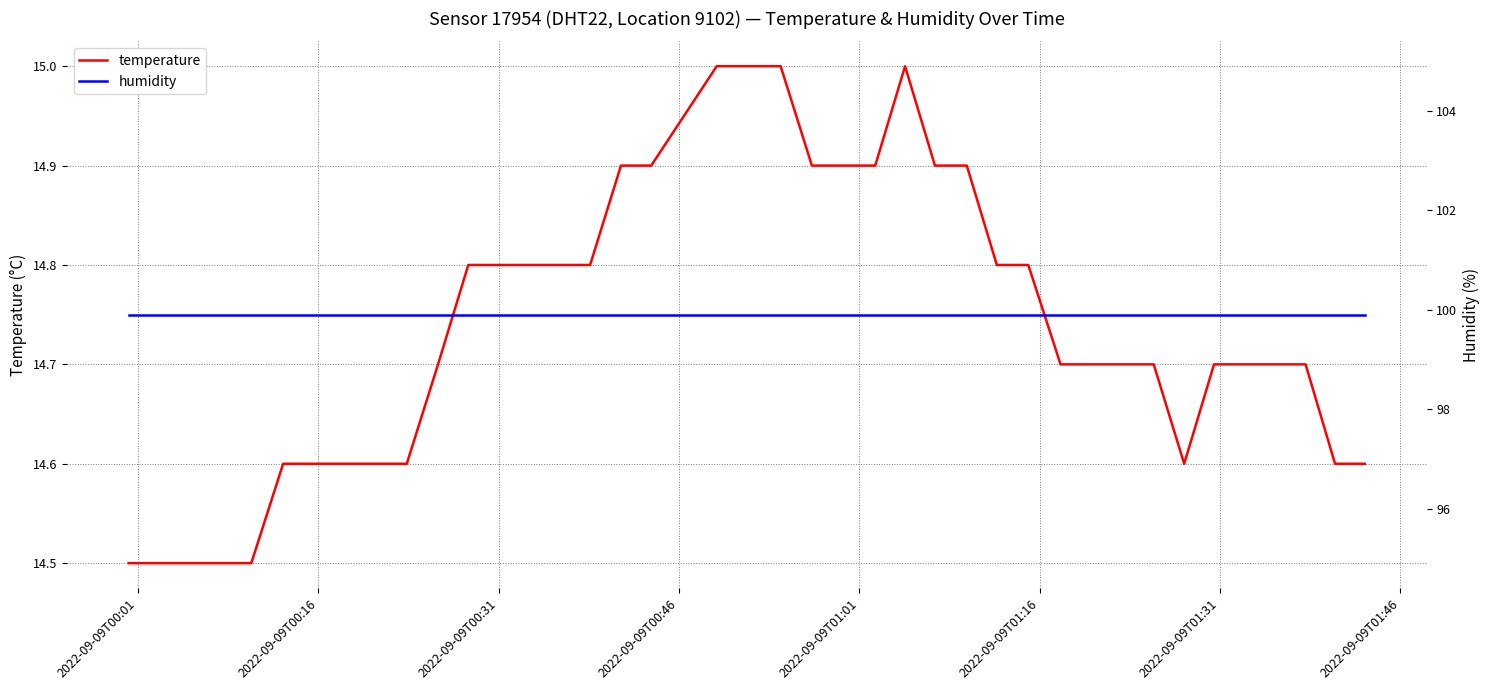

Which series has the largest total across all categories?

humidity